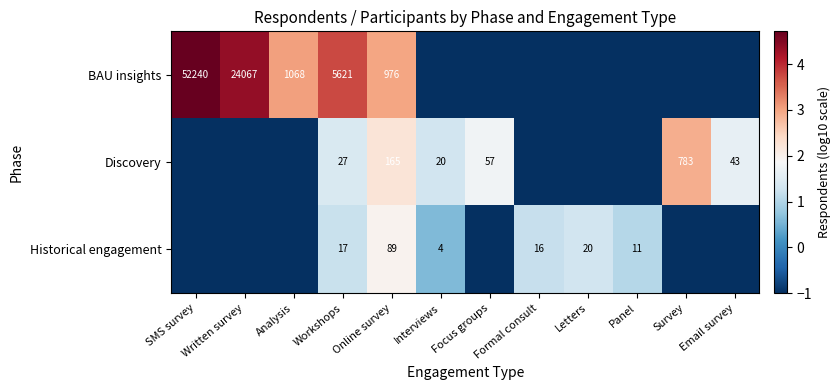

Is the value of Discovery at Workshops greater than the value of Historical engagement at Interviews?

Yes